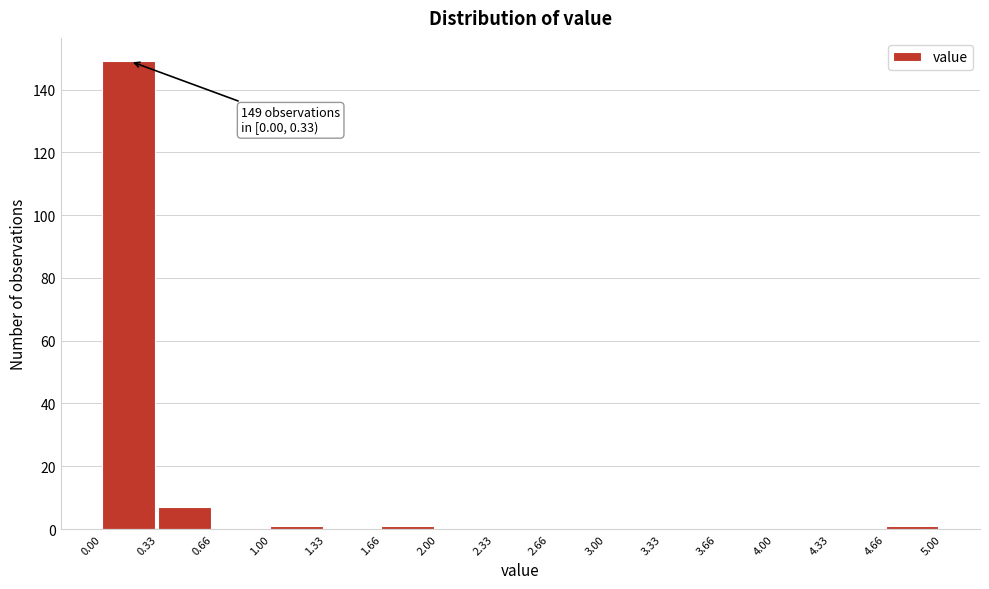

Which range on the x-axis has the tallest bar?

0.00 to 0.33